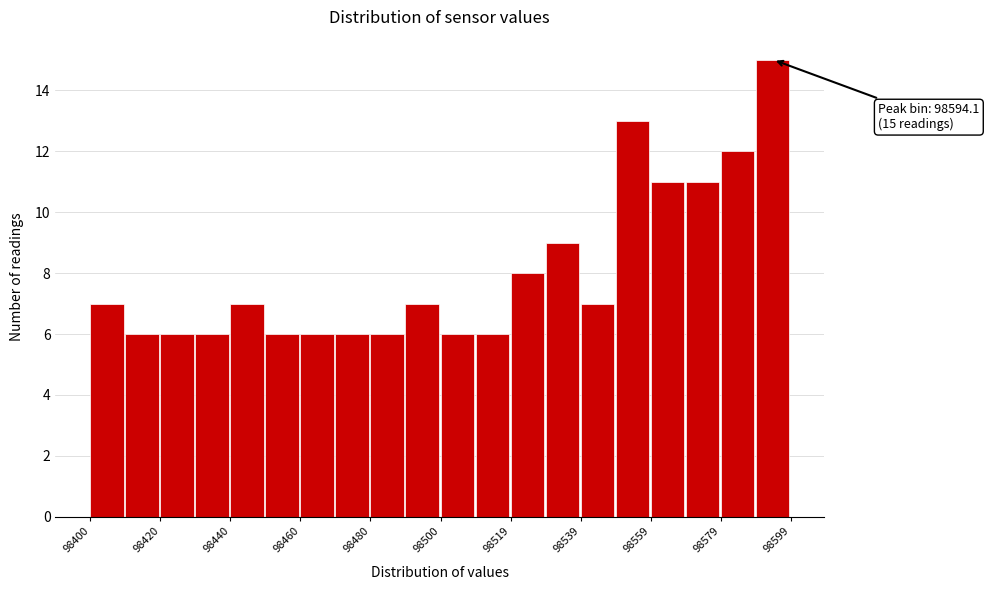

Over which range of the x-axis is the bar tallest?

98590 to 98600